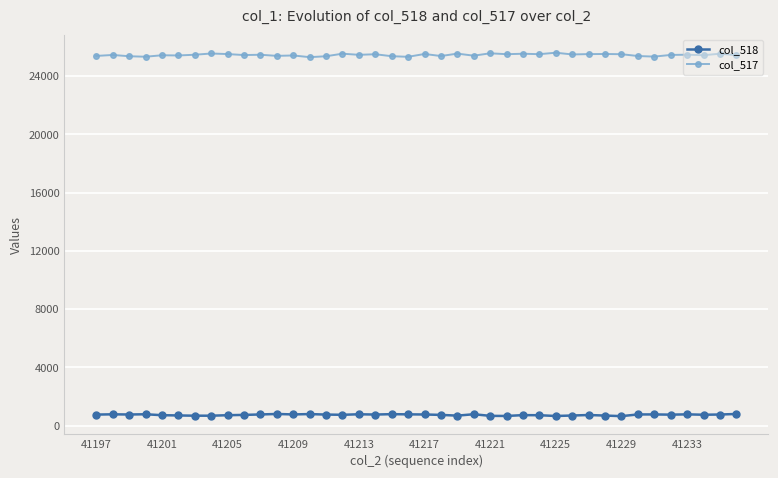

True or false: col_517 has more than 0 interior local peaks.

True